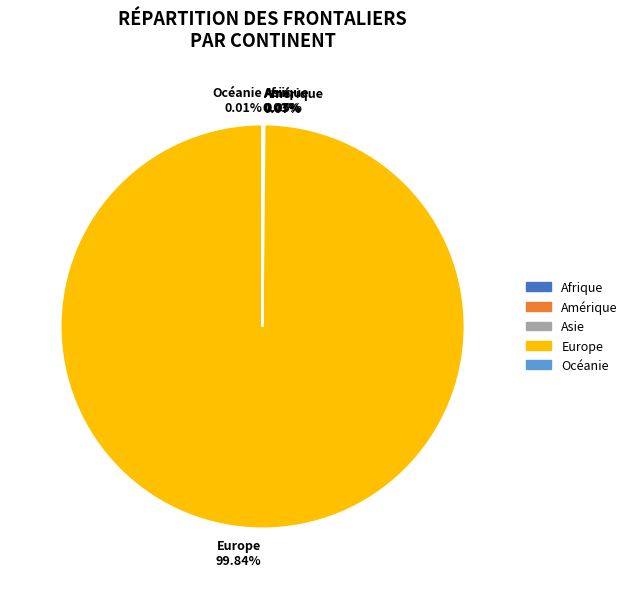

Does any single category account for the majority?

Yes